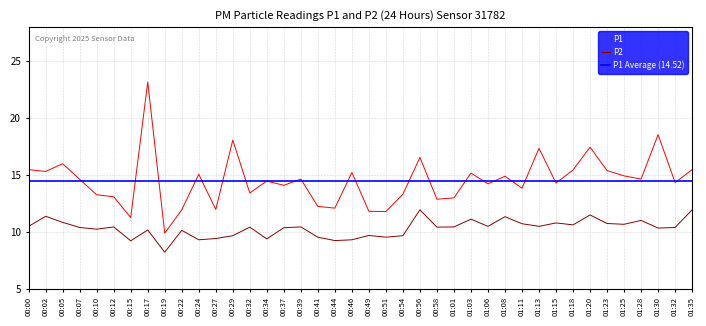

List the labels in order of P1 value, largest first.

00:17, 01:30, 00:29, 01:20, 01:13, 00:56, 00:05, 00:00, 01:35, 01:18, 01:23, 00:02, 00:46, 01:03, 00:24, 01:25, 01:08, 00:39, 01:28, 00:07, 00:34, 01:32, 01:15, 01:06, 00:37, 01:11, 00:32, 00:54, 00:10, 00:12, 01:01, 00:58, 00:41, 00:44, 00:27, 00:22, 00:49, 00:51, 00:15, 00:19